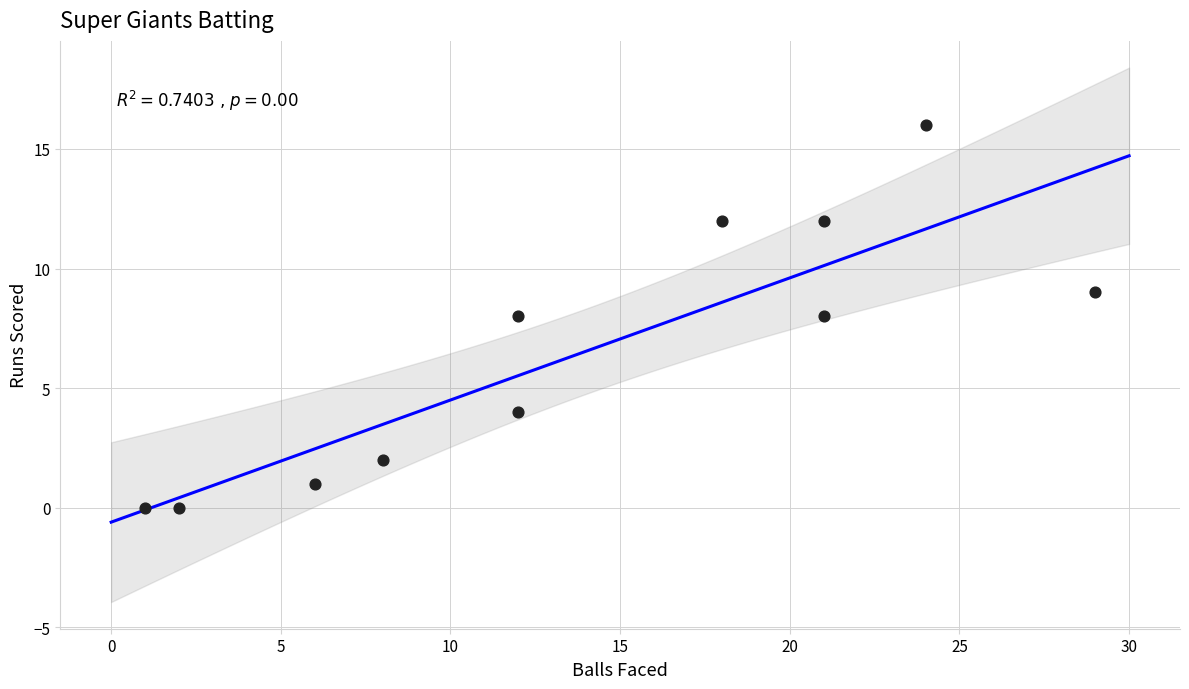

What is the range of X values (max minus min)?

28